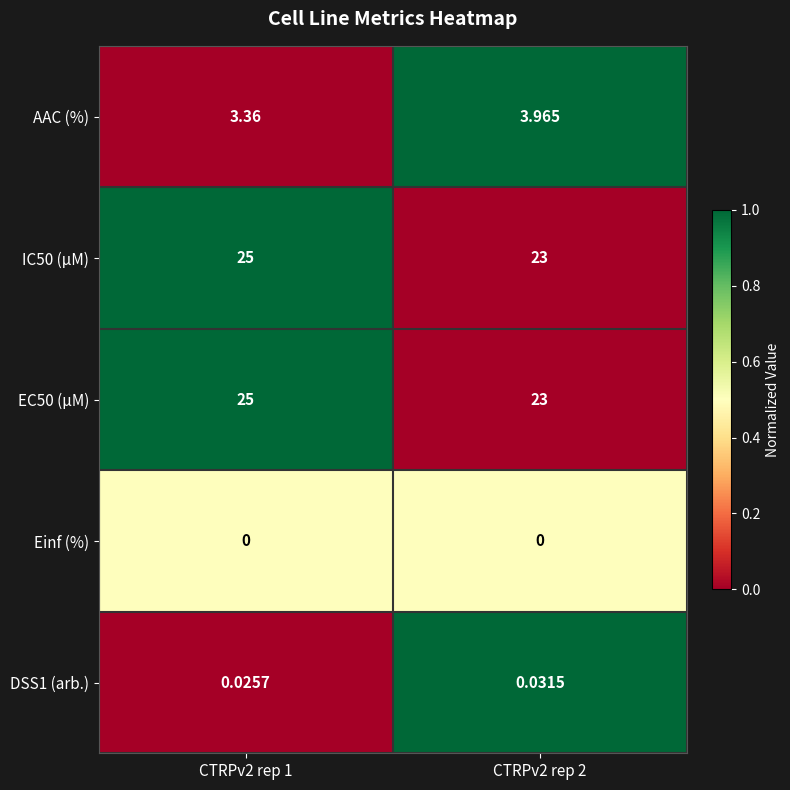

At CTRPv2 rep 1, list the series in order from largest to smallest.

IC50 (µM), EC50 (µM), Einf (%), AAC (%), DSS1 (arb.)